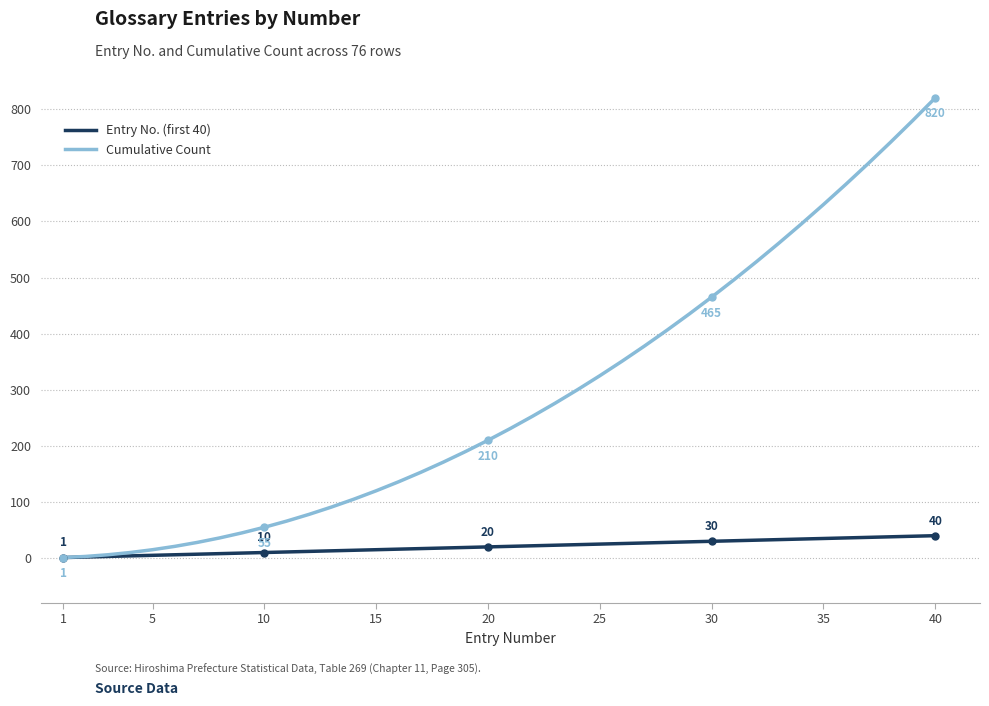

What is the difference between the second highest and second lowest values in the Cumulative Count series?

777